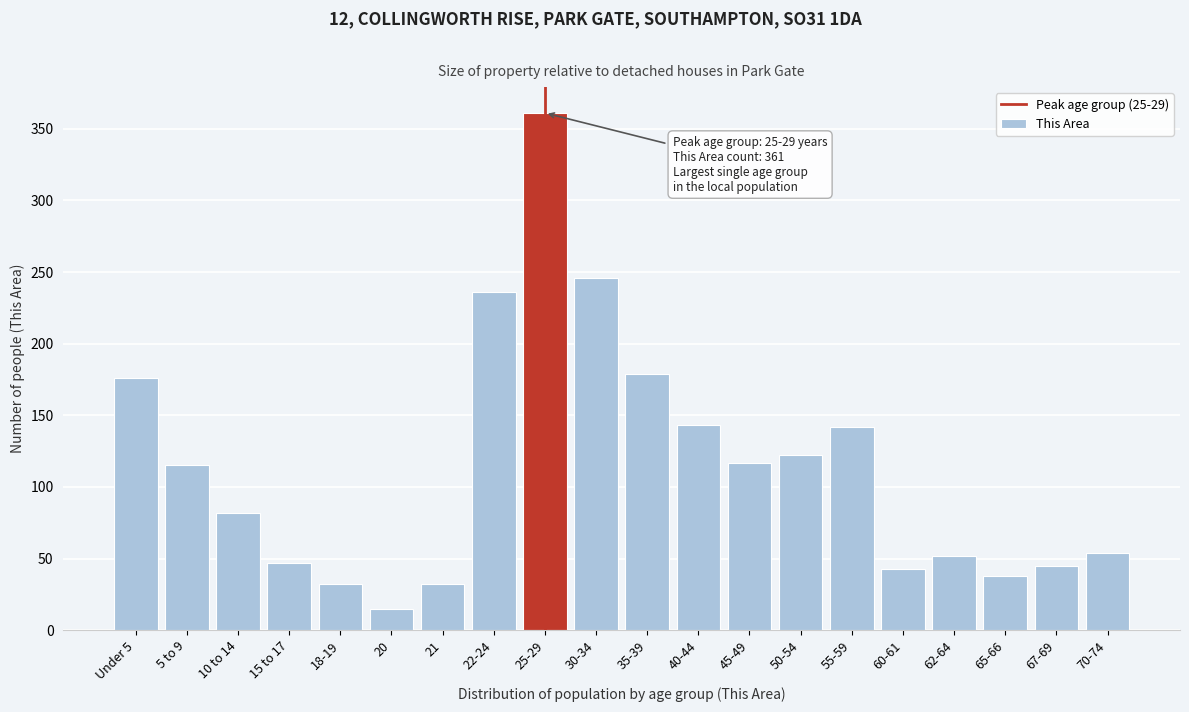

Between 22-24 and 70-74, which is larger?

22-24